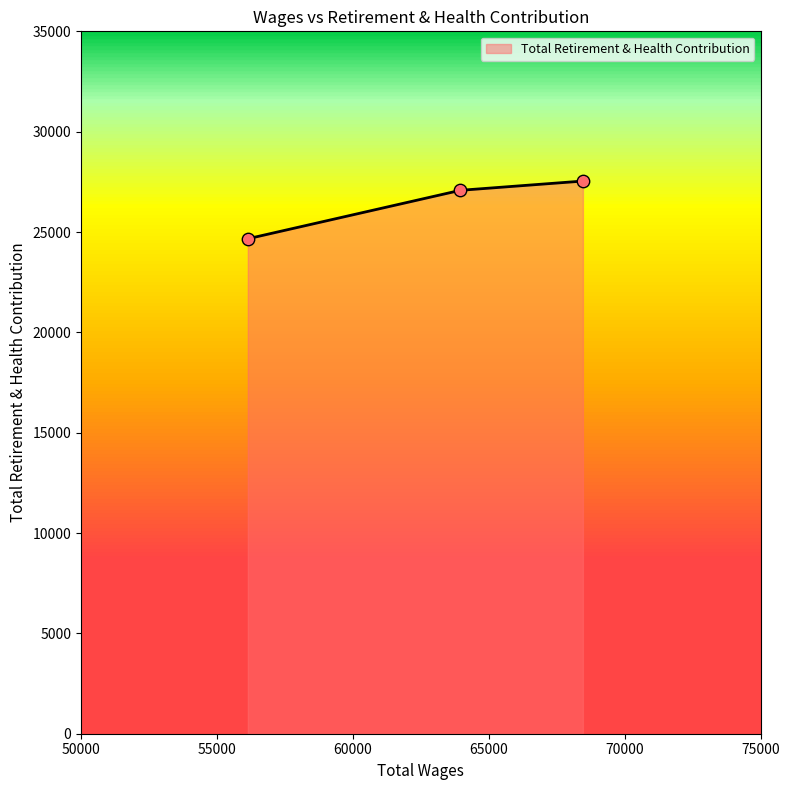

Approximately how many times larger is the value at 68460.0 compared to 56136.0?

1.1